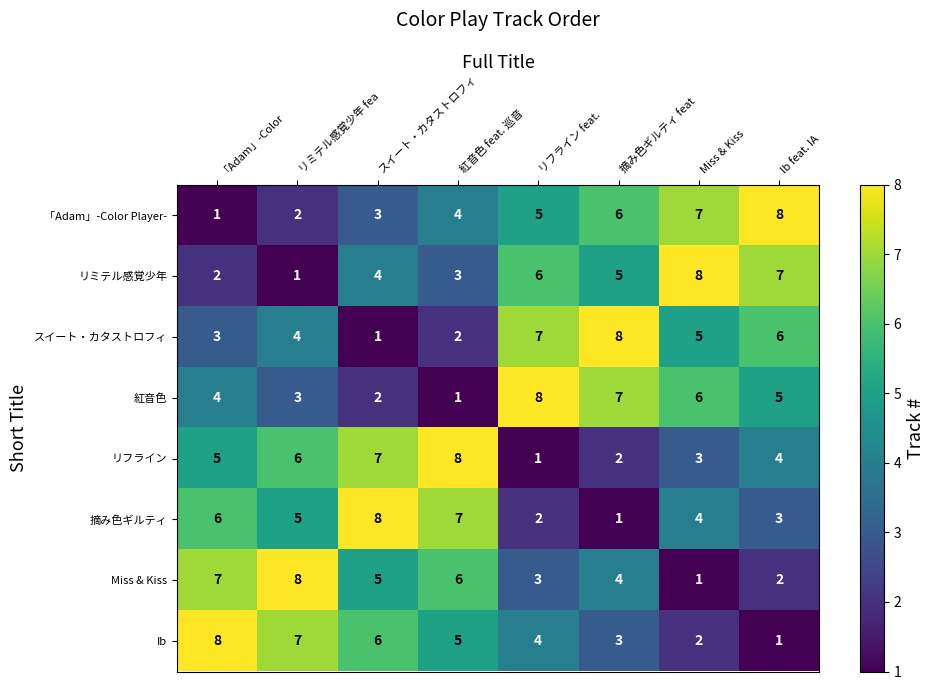

The Ib series shows 2 at 紅音色 feat. 巡音. True or false?

False